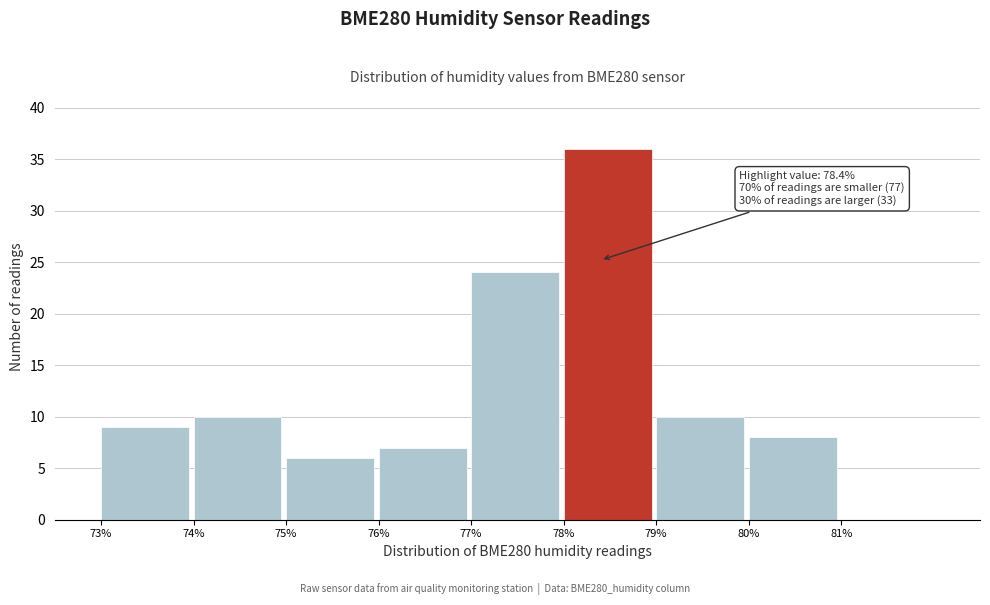

Over which range of the x-axis is the bar tallest?

78 to 79